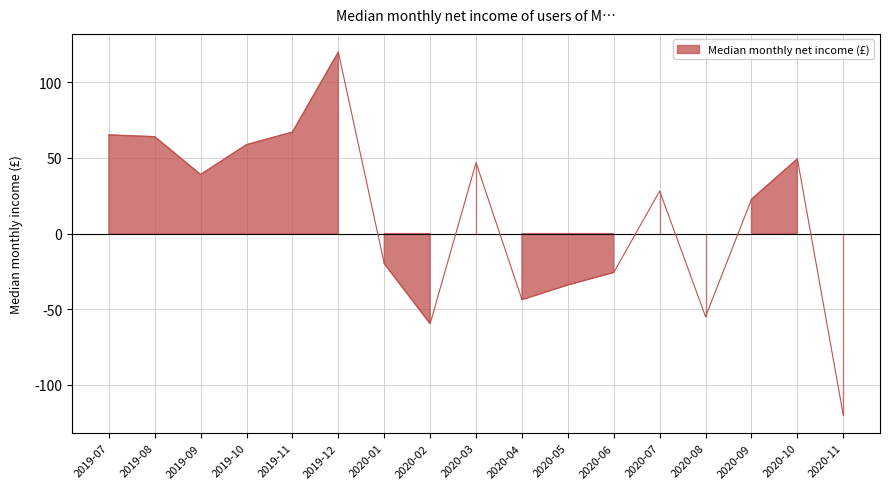

What position from the left is 2019-07?

1